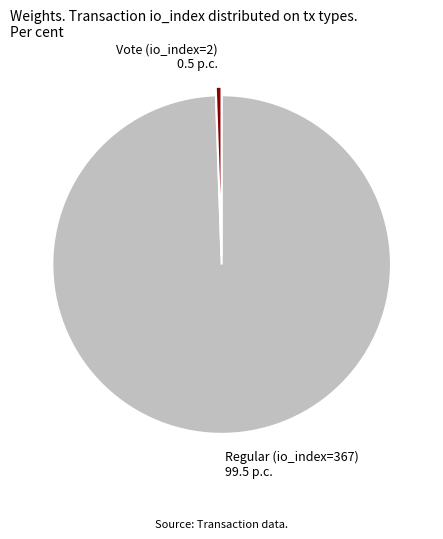

Is Vote (io_index=2) the majority of the pie?

No